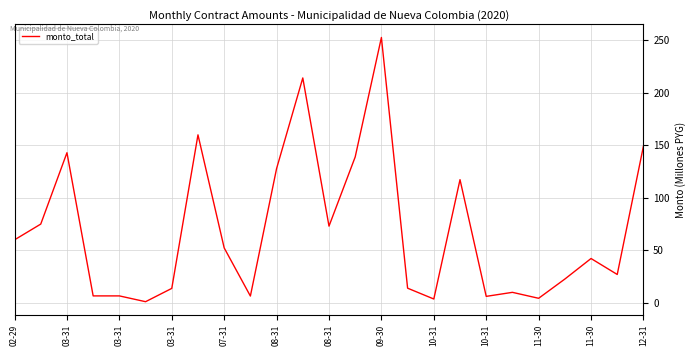

What is the maximum value shown in the chart?

252.8